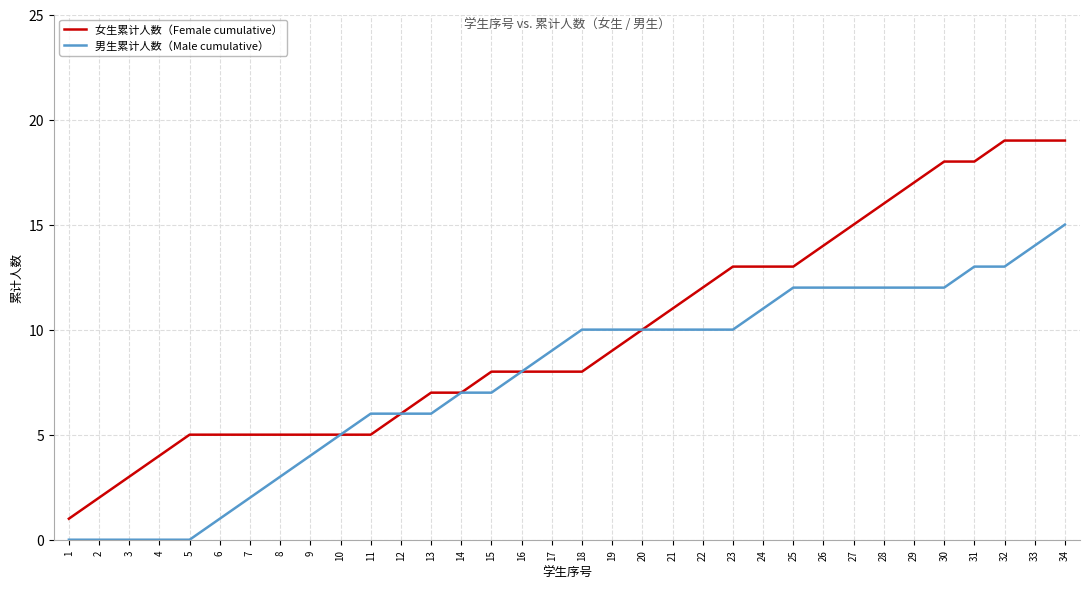

What is the sum of the 男生累计人数（Male cumulative） values at 27 and 15?

19